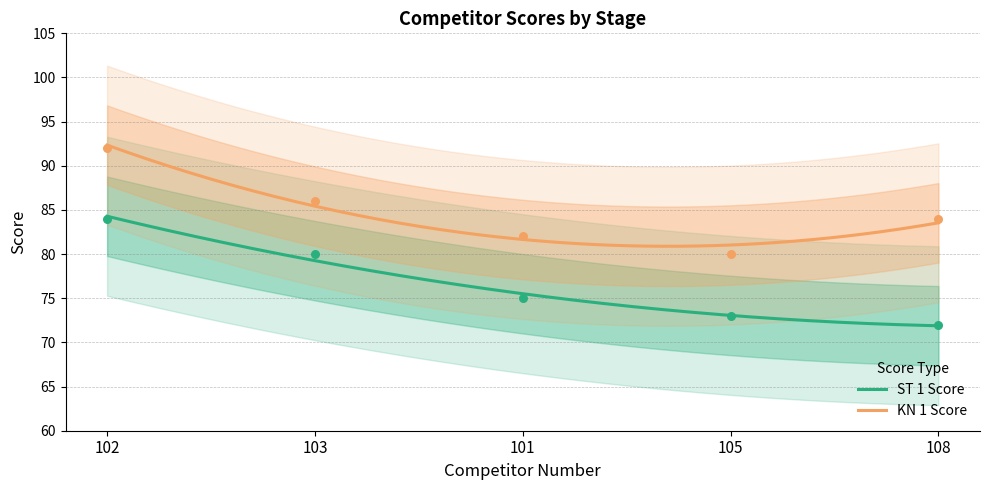

Which series contains the lowest Y value?

ST 1 Score